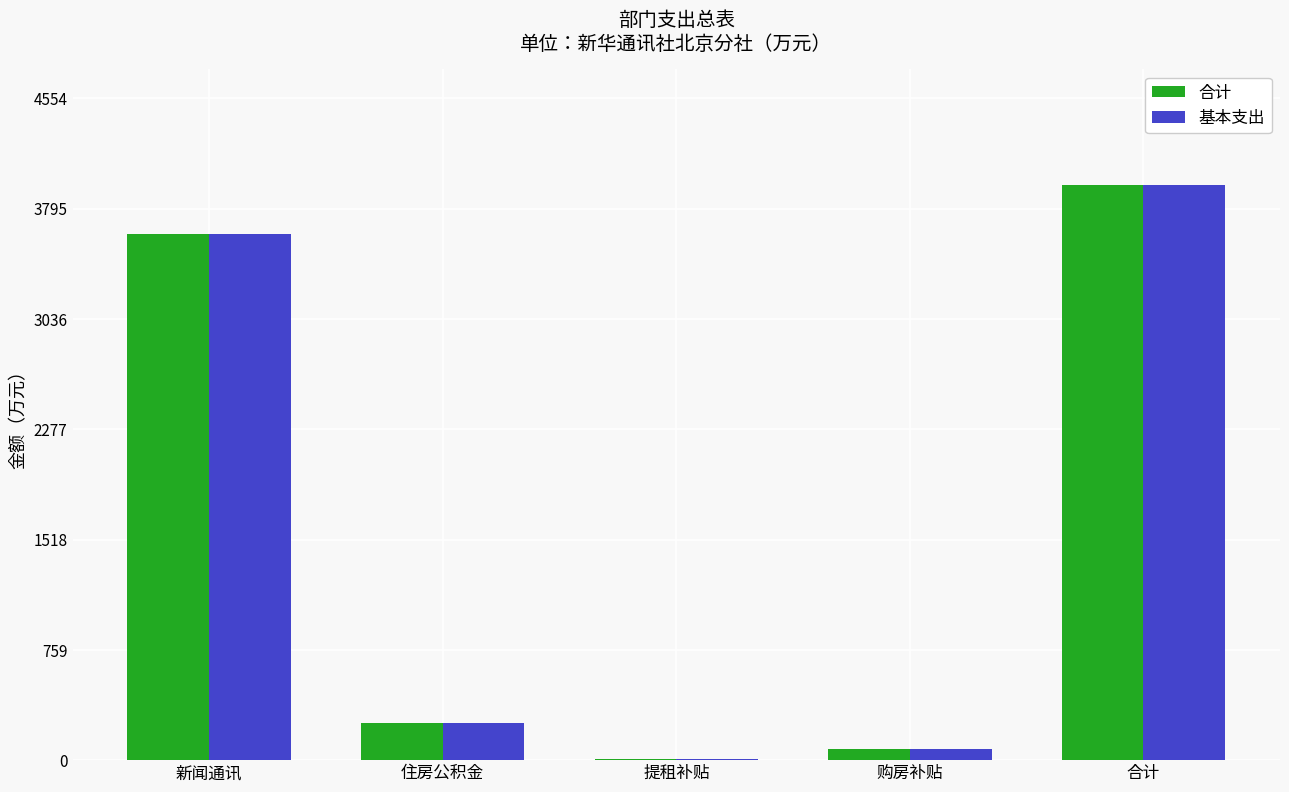

Is the value of 基本支出 at 住房公积金 greater than the value of 合计 at 提租补贴?

Yes